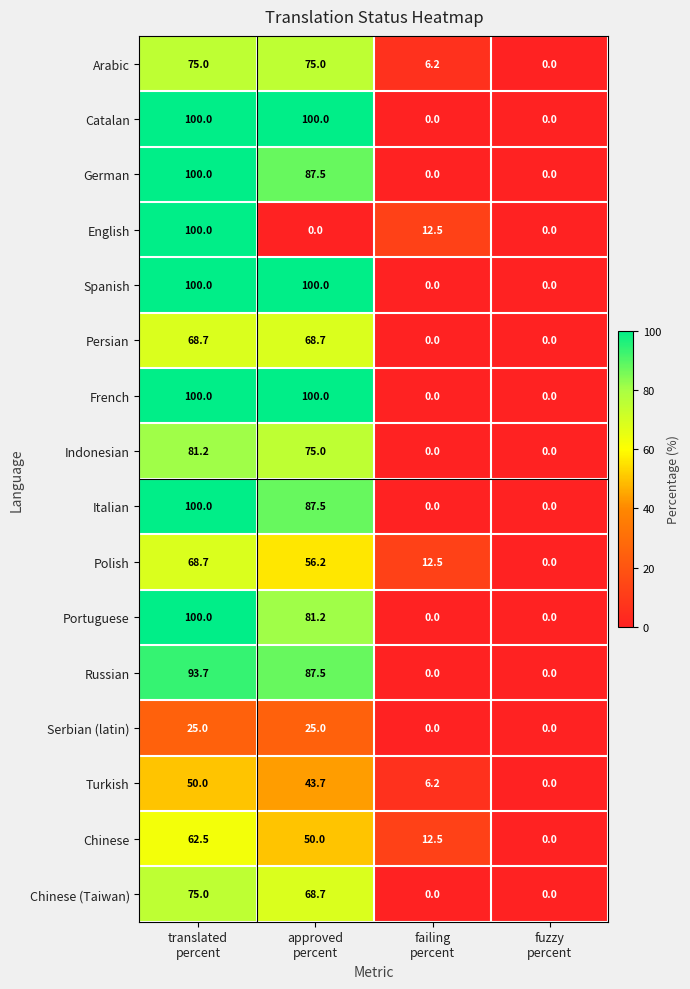

Count the number of categories in the chart.

4